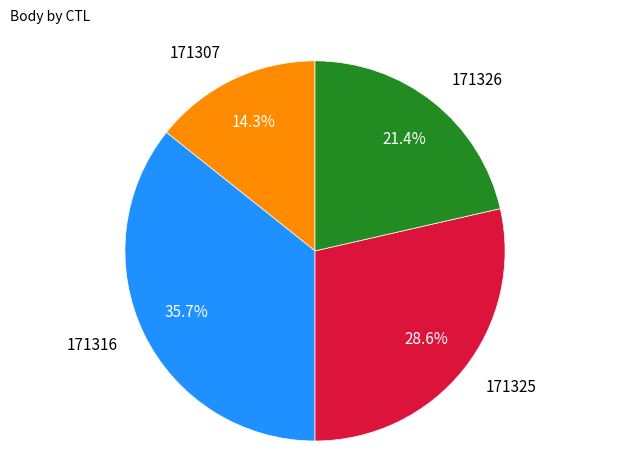

Which category has the smallest portion of the pie?

171307